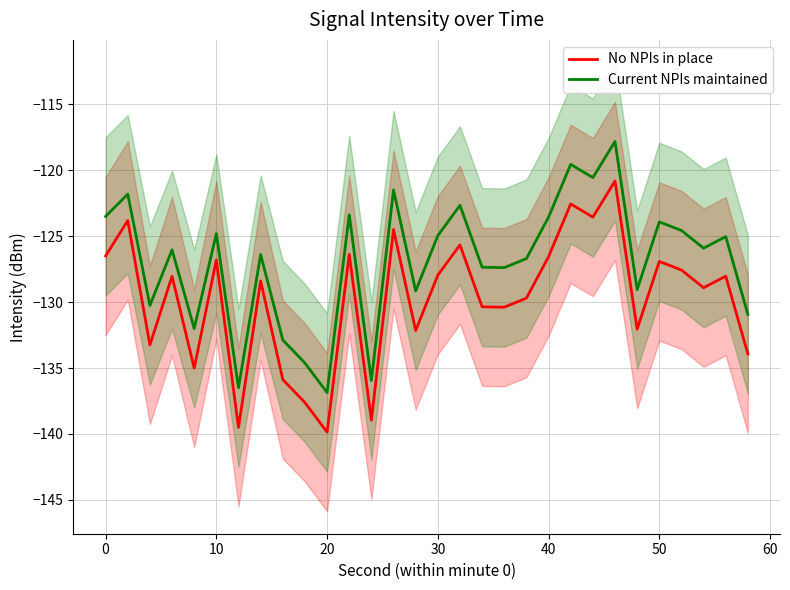

What is the approximate value of Current NPIs maintained at 30?

-125.0